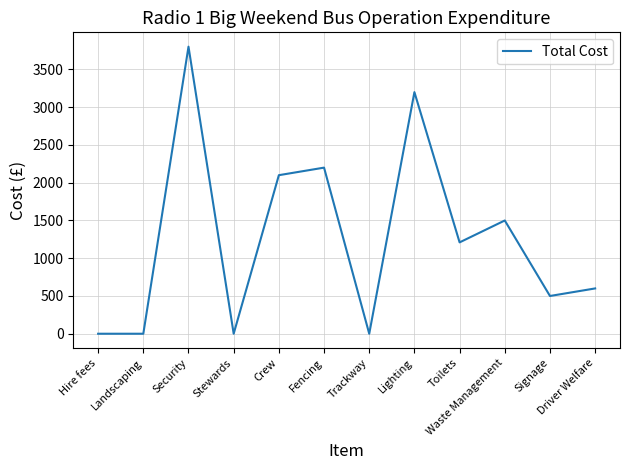

Where does the data first go above 1210?

Security